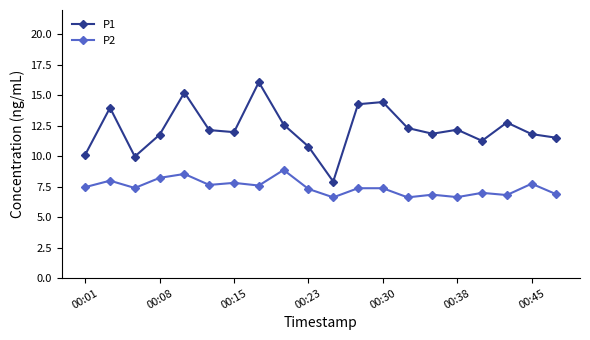

What are all the series names shown in the legend?

P1, P2